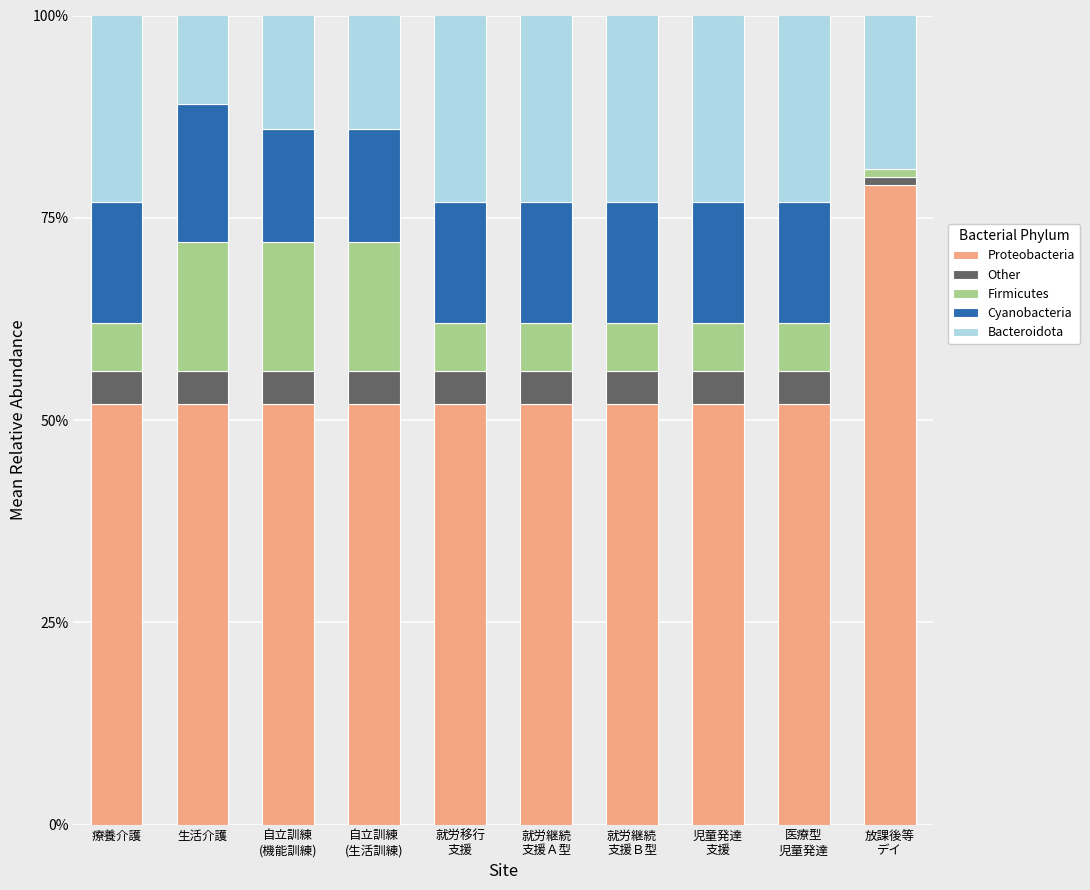

How many categories are shown in the chart?

10